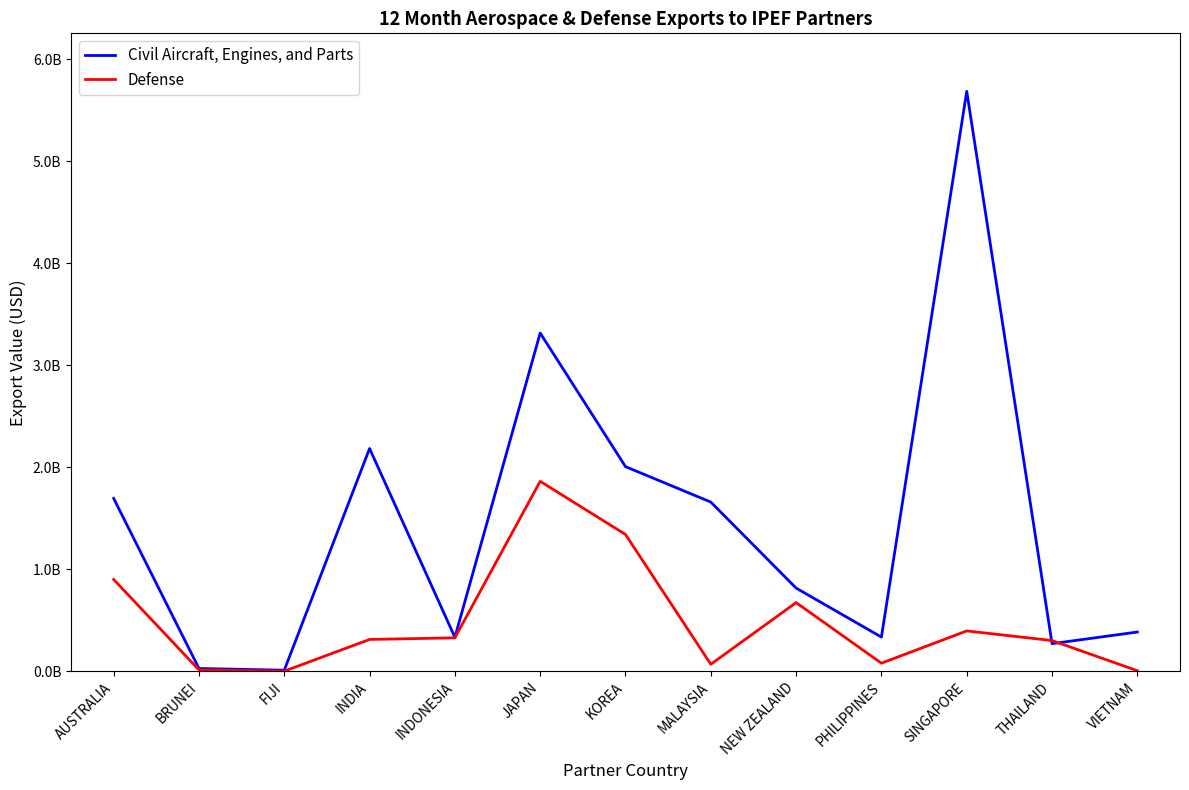

What is the difference between the maximum and minimum values in the Defense series?

1861623994